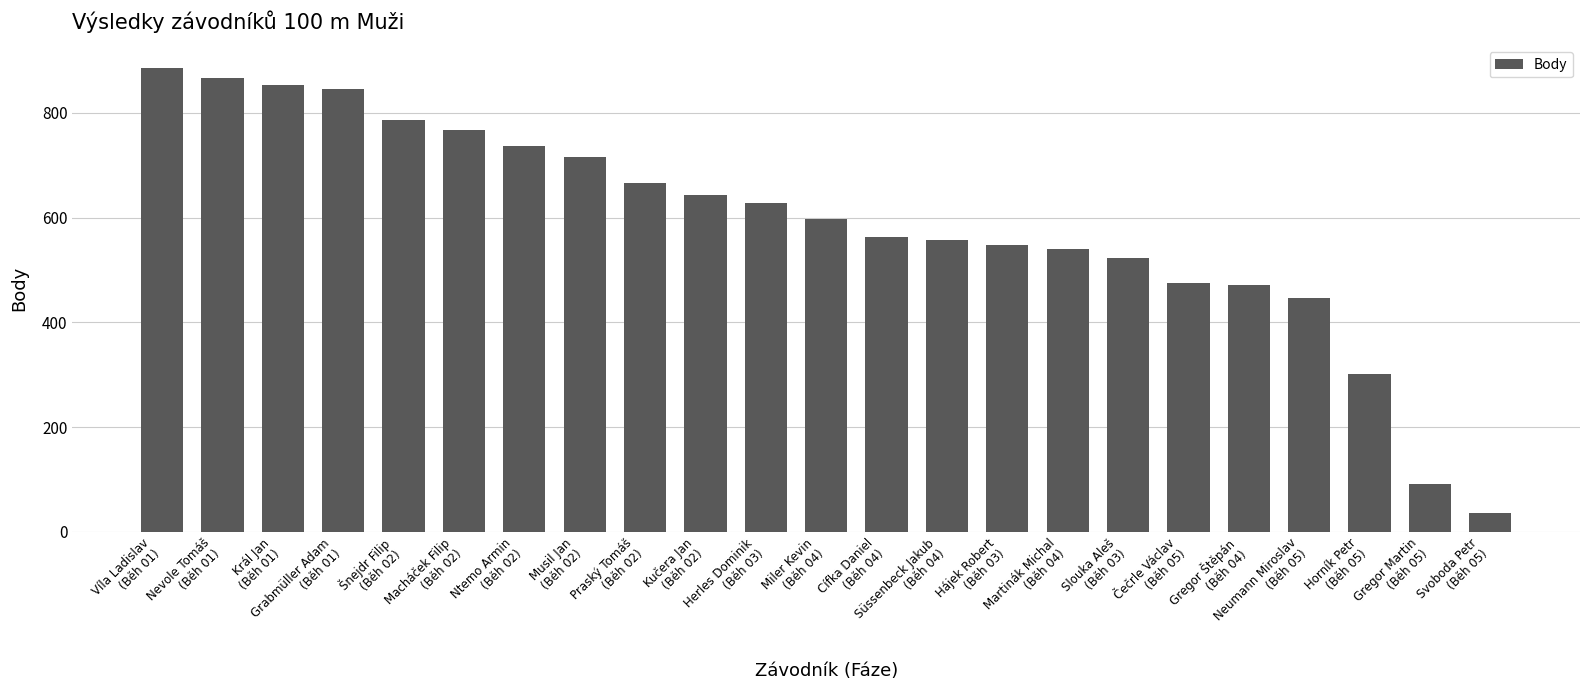

At which category does the chart reach its minimum across all series?

Svoboda Petr
(Běh 05)